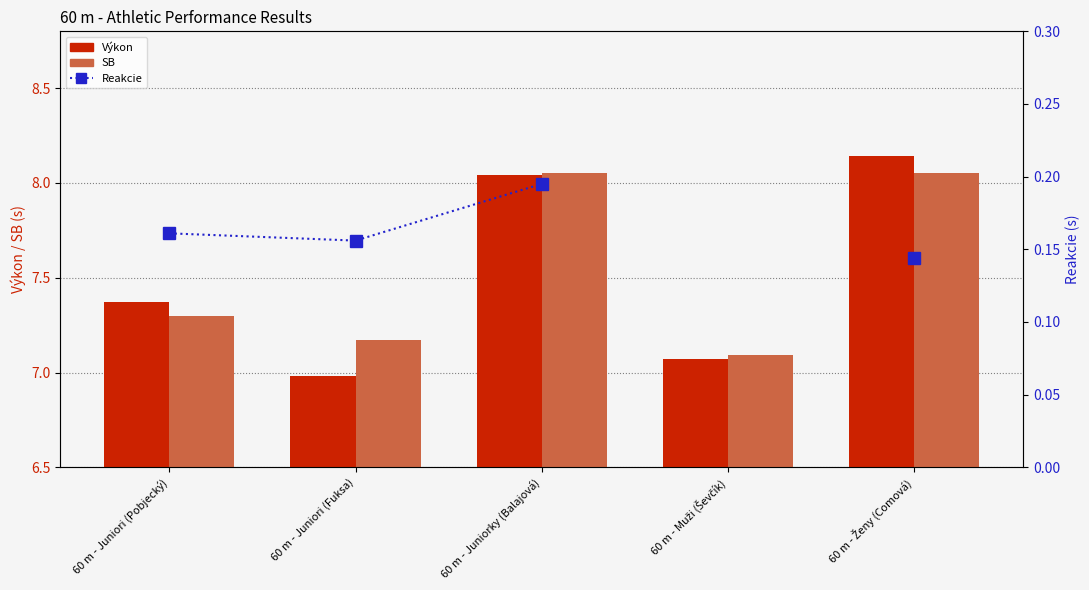

Which series has the largest range (max minus min)?

Výkon